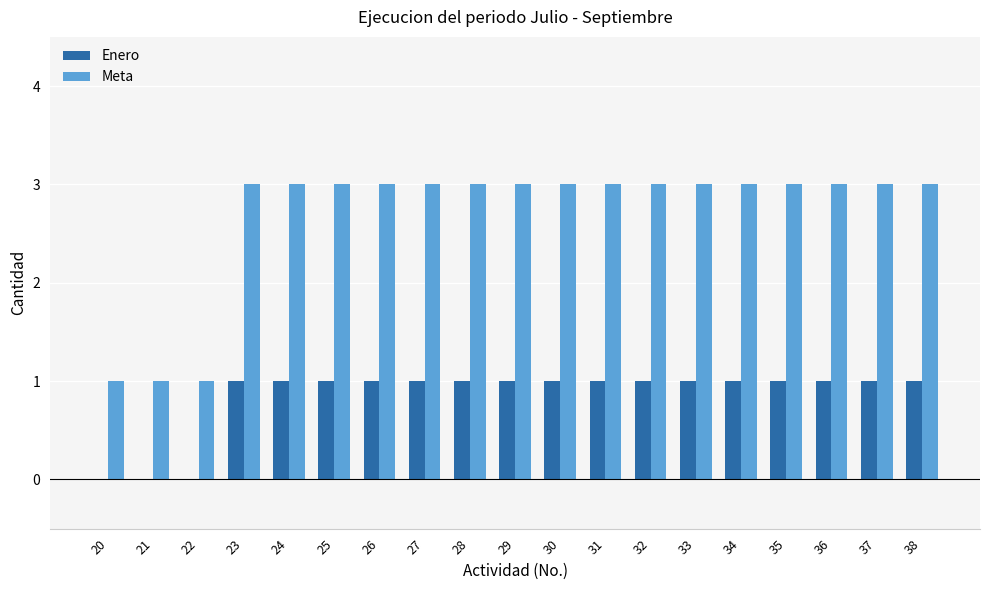

What is the average value of the Meta series?

3